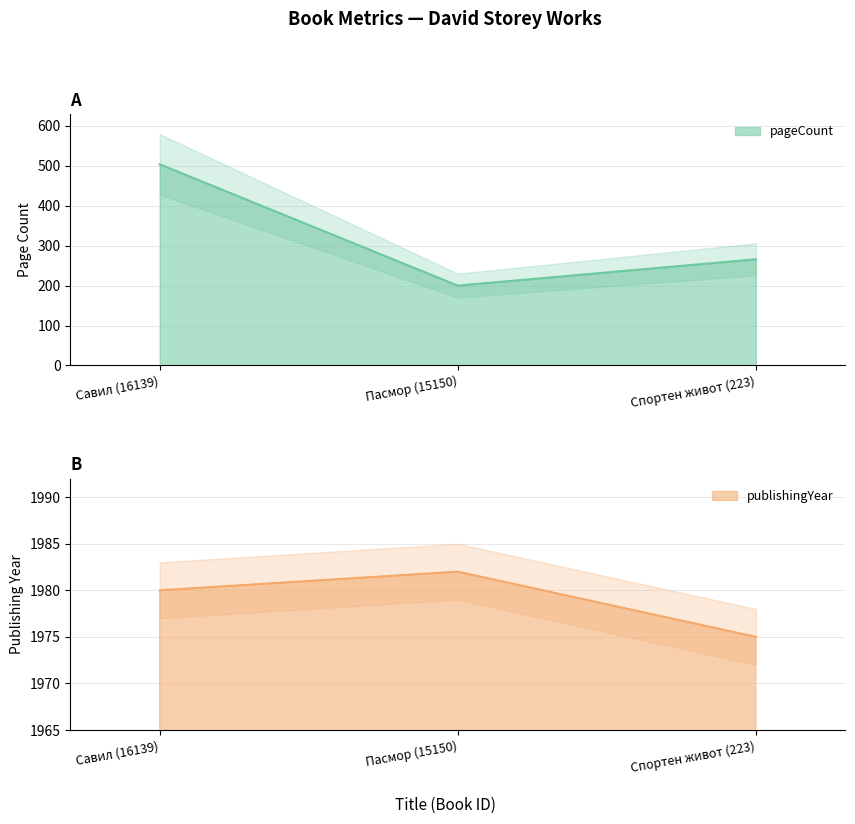

What is the approximate value of pageCount at Савил (16139)?

504